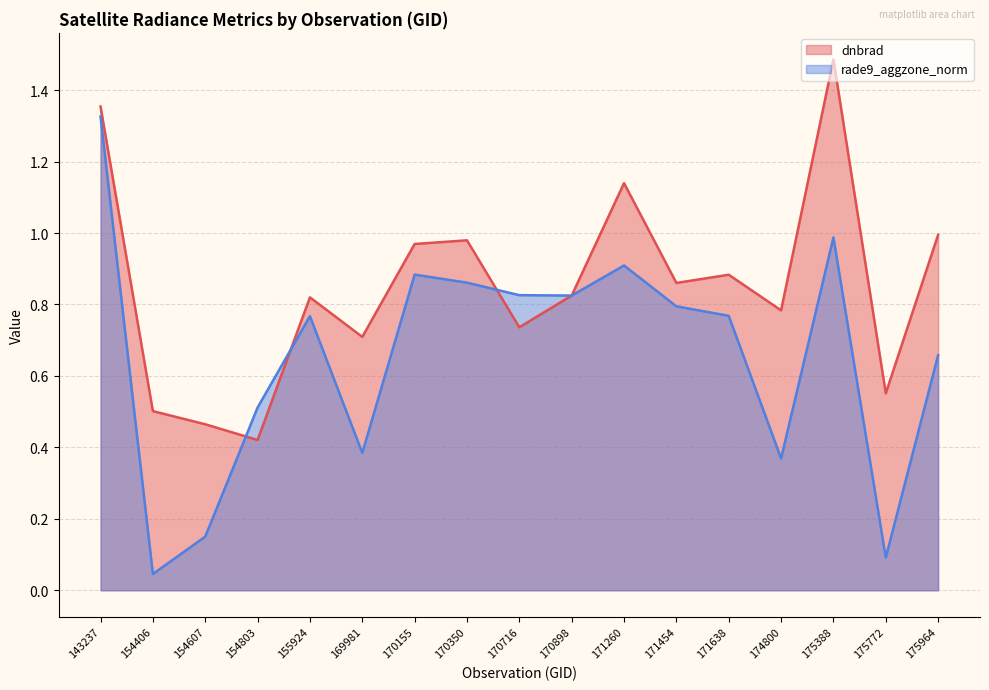

Which series has the widest spread of values?

rade9_aggzone_norm